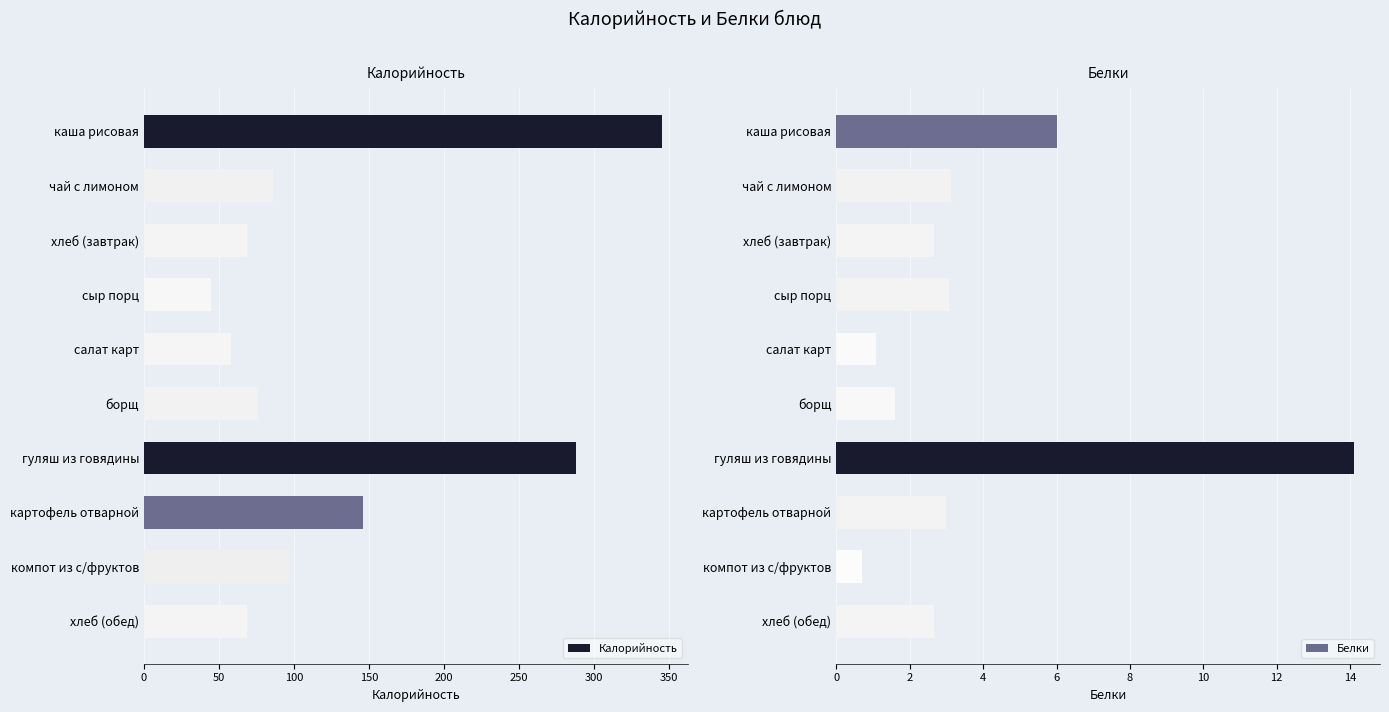

How many bars are there in total?

20